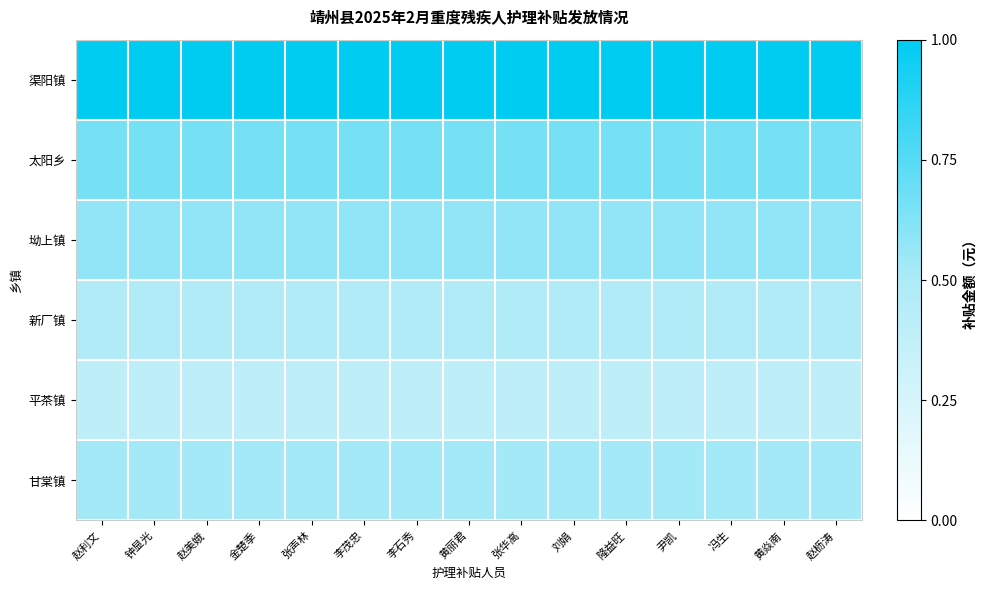

Between 赵枥涛 and 尹凯, which is larger?

赵枥涛